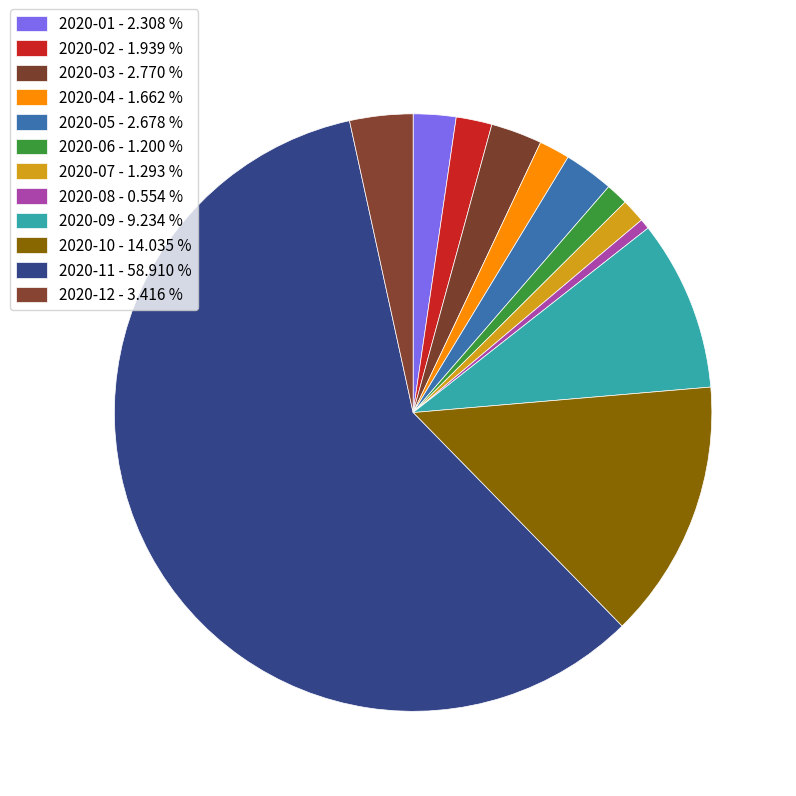

Count the number of slices in the pie.

12